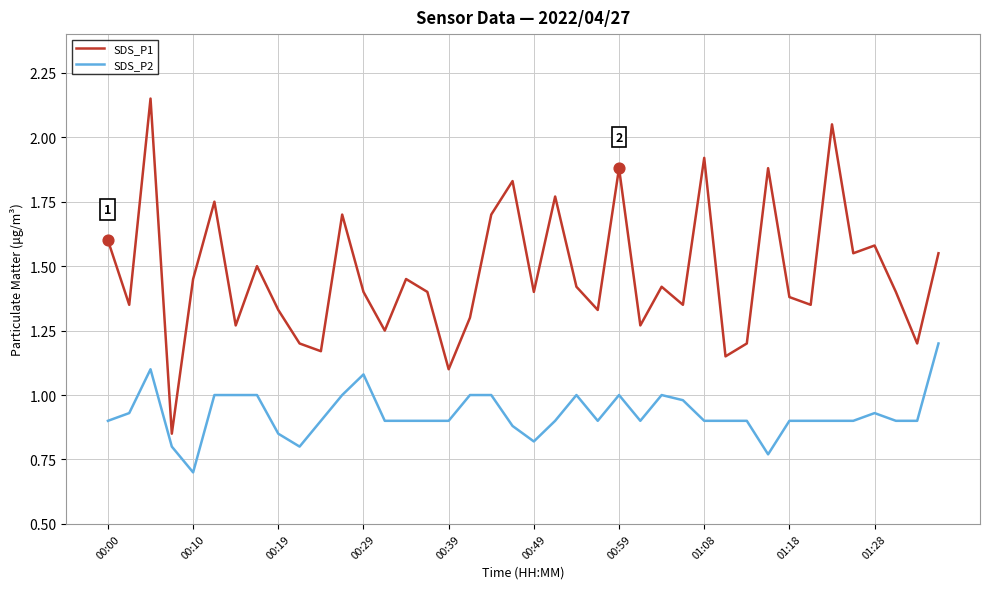

Which series has the largest total across all categories?

SDS_P1